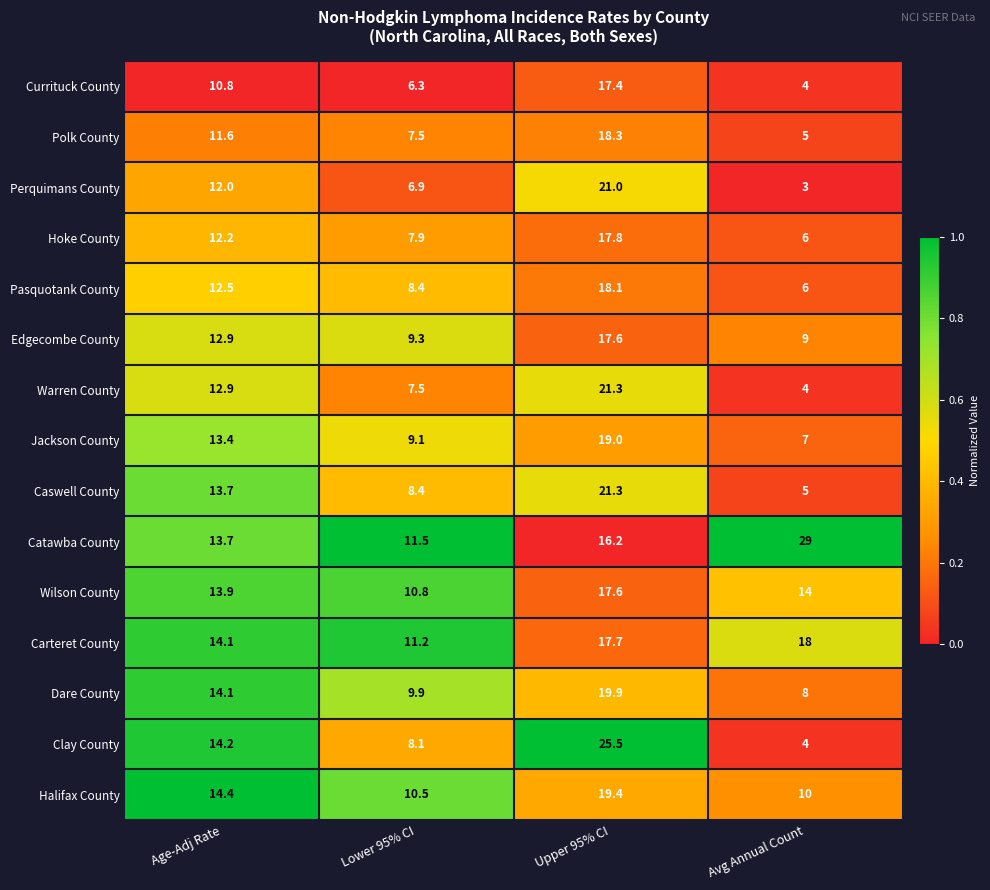

Which series has the widest spread of values?

Clay County